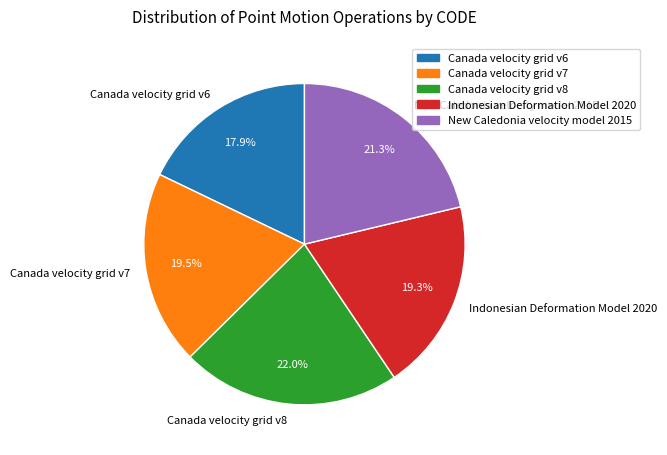

True or false: New Caledonia velocity model 2015 accounts for 21% of the total.

True